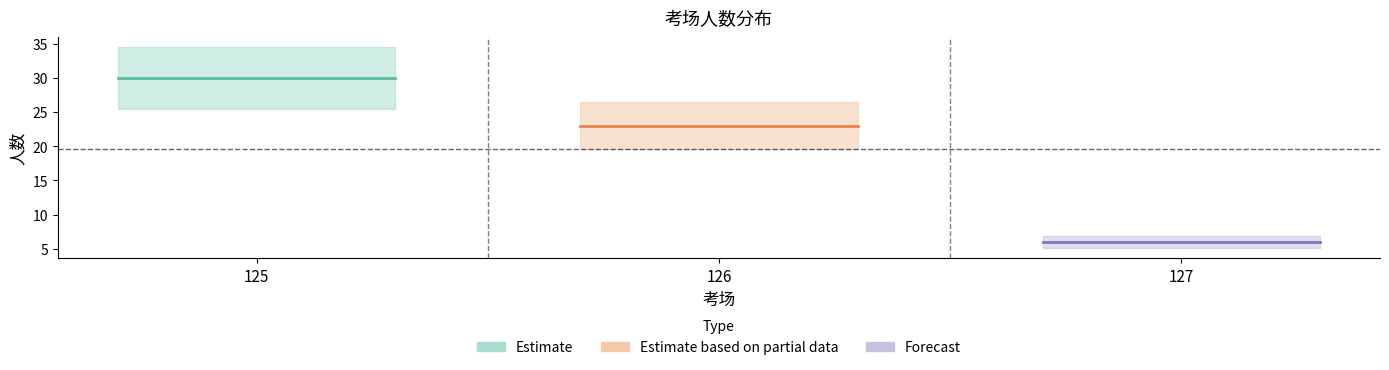

What is the minimum value shown in the chart?

6